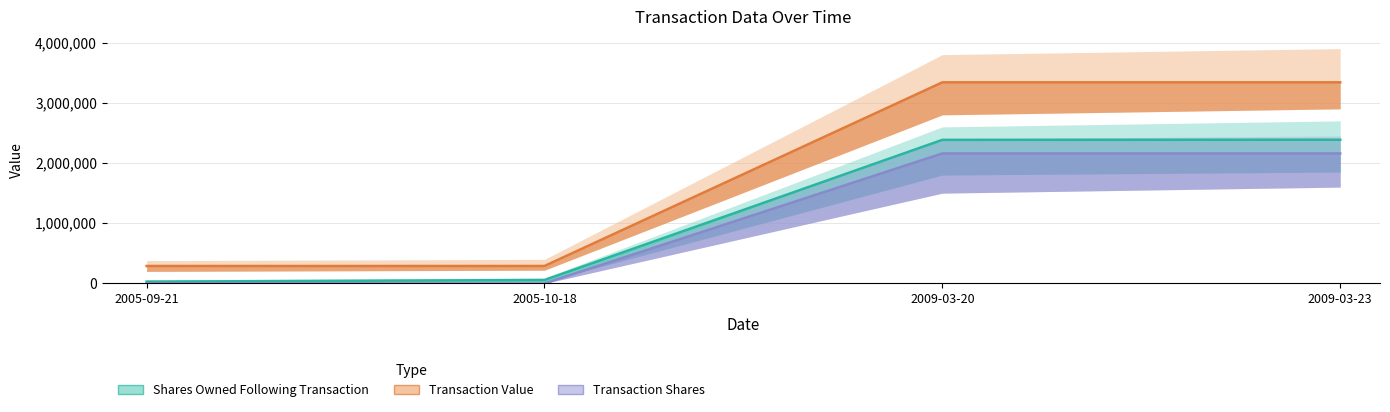

Between 2005-10-18 and 2009-03-23, which series saw the biggest shift?

Transaction Value